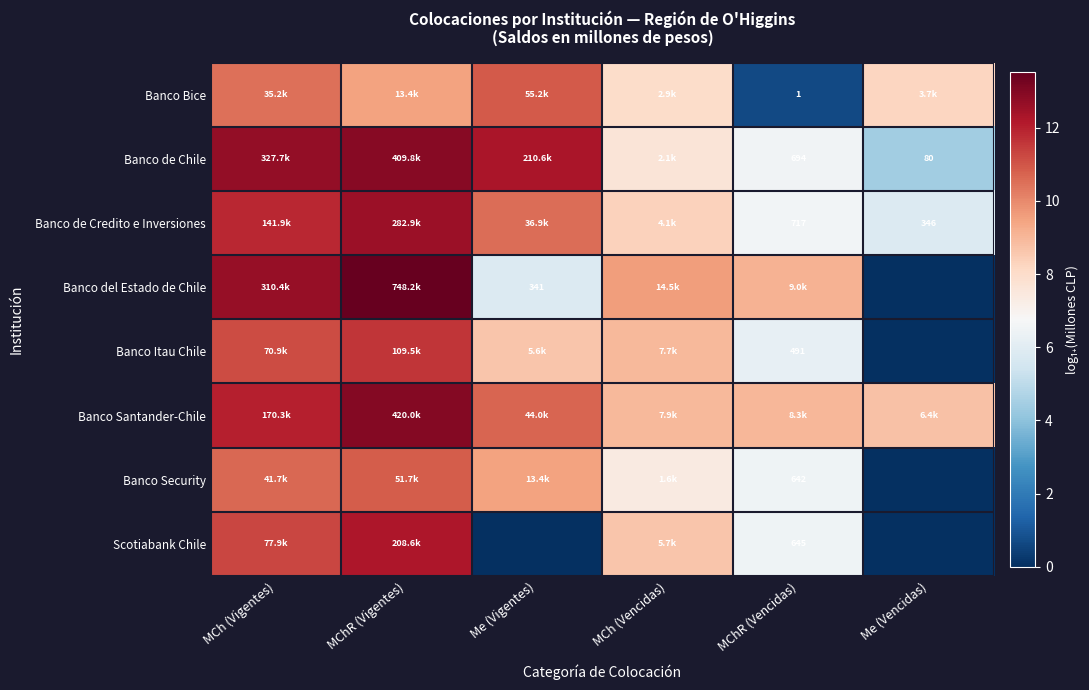

Is the value of Banco Security at MChR (Vencidas) greater than the value of Banco de Credito e Inversiones at MChR (Vencidas)?

No